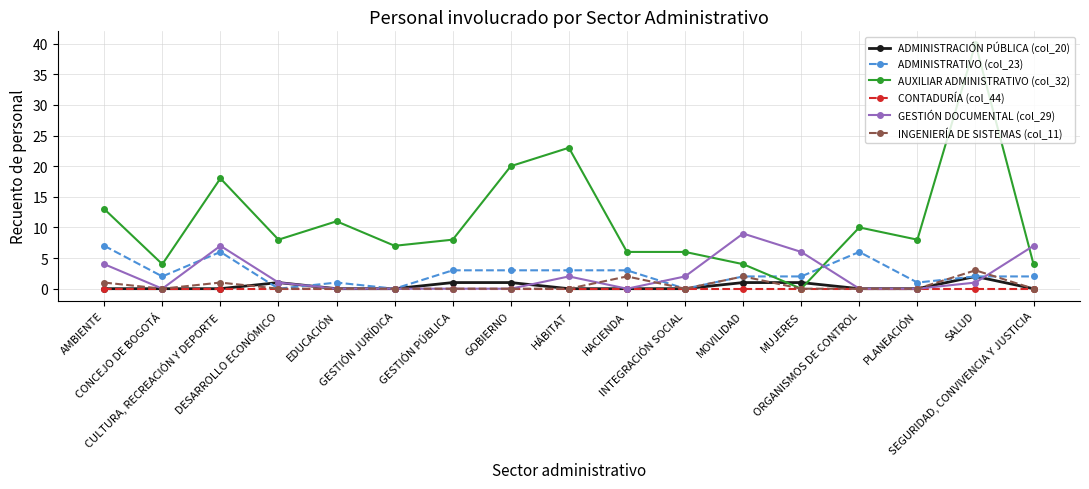

Is this an area chart (filled region under the line)?

No